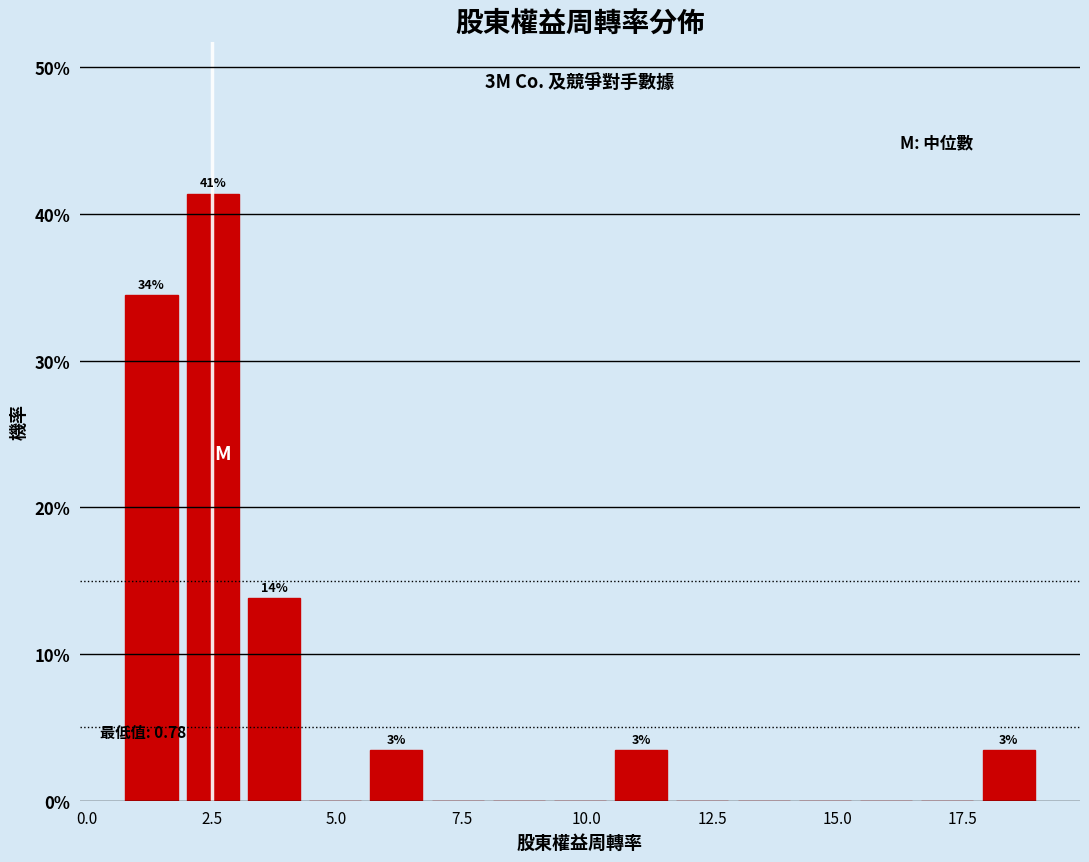

Around what value on the x-axis is the tallest bar? Give the approximate position of its centre, as read against the axis.

2.5